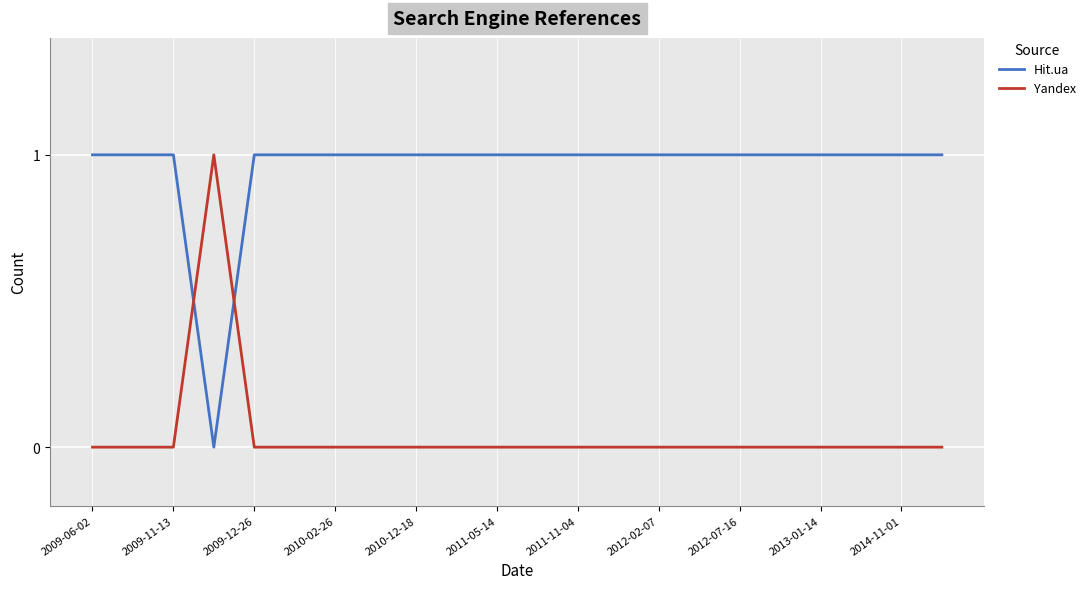

True or false: Hit.ua and Yandex intersect in this chart.

True